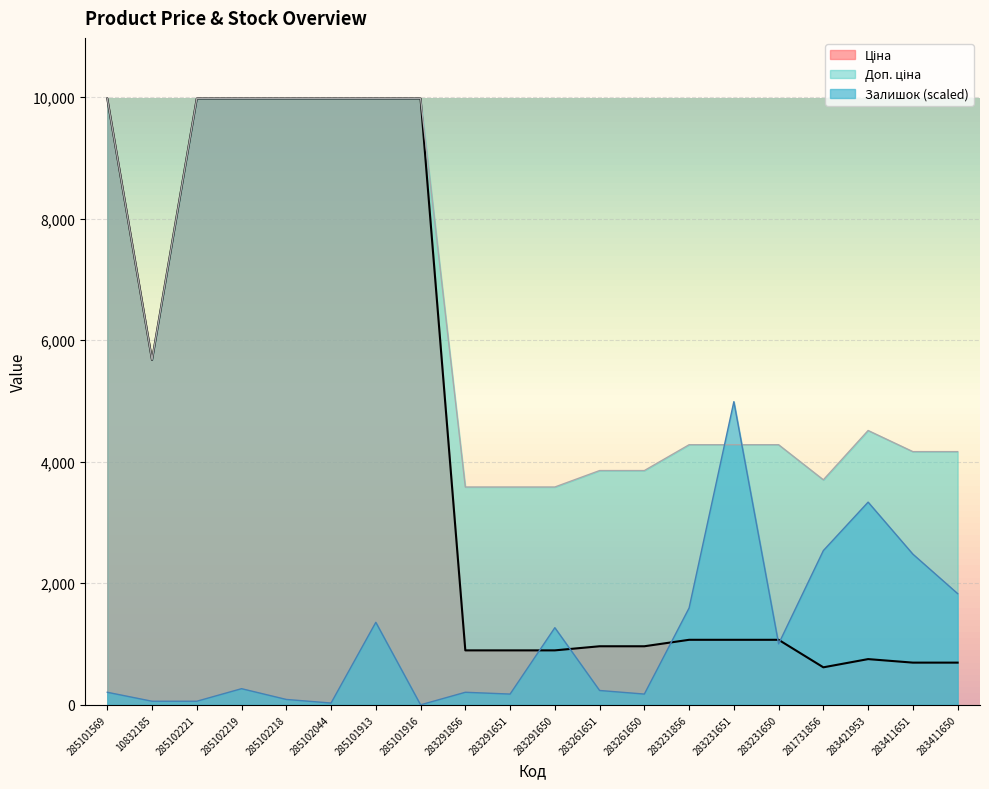

Reading left to right, list all the values displayed in this chart.

Ціна: 9975.0	5673.8	9975.0	9975.0	9975.0	9975.0	9975.0	9975.0	895.9	895.9	895.9	963.5	963.5	1069.8	1069.8	1069.8	617.0	752.2	694.3	694.3
Доп. ціна: 9975.0	5673.8	9975.0	9975.0	9975.0	9975.0	9975.0	9975.0	3583.6	3583.6	3583.6	3854.0	3854.0	4279.1	4279.1	4279.1	3701.9	4513.3	4165.6	4165.6
Залишок: 206.6	59.0	59.0	265.6	88.5	29.5	1357.5	0.0	206.6	177.1	1269.0	236.1	177.1	1593.6	4987.5	1003.4	2538.0	3334.8	2479.0	1829.7